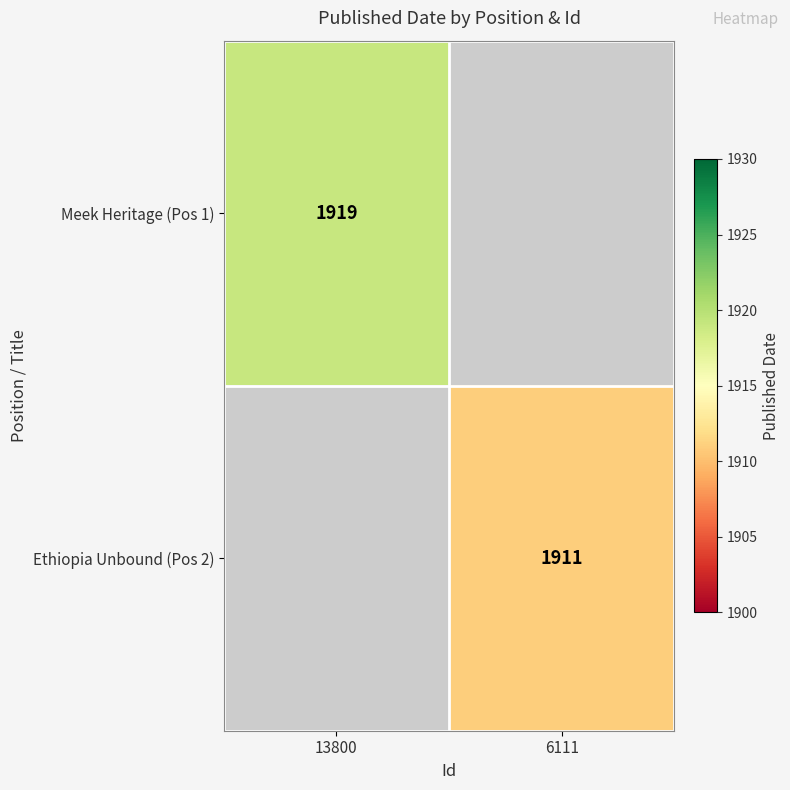

At how many categories does at least one series exceed 1918?

1